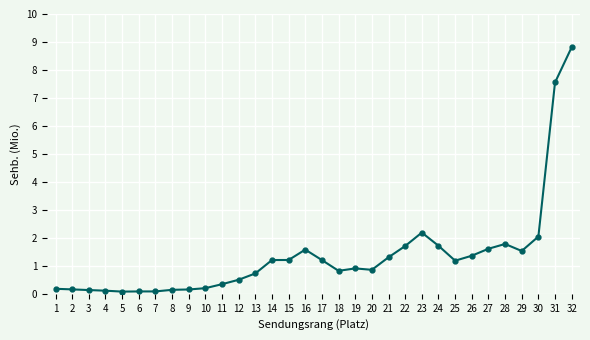

What is the value of the 23rd point from the left?

2.2